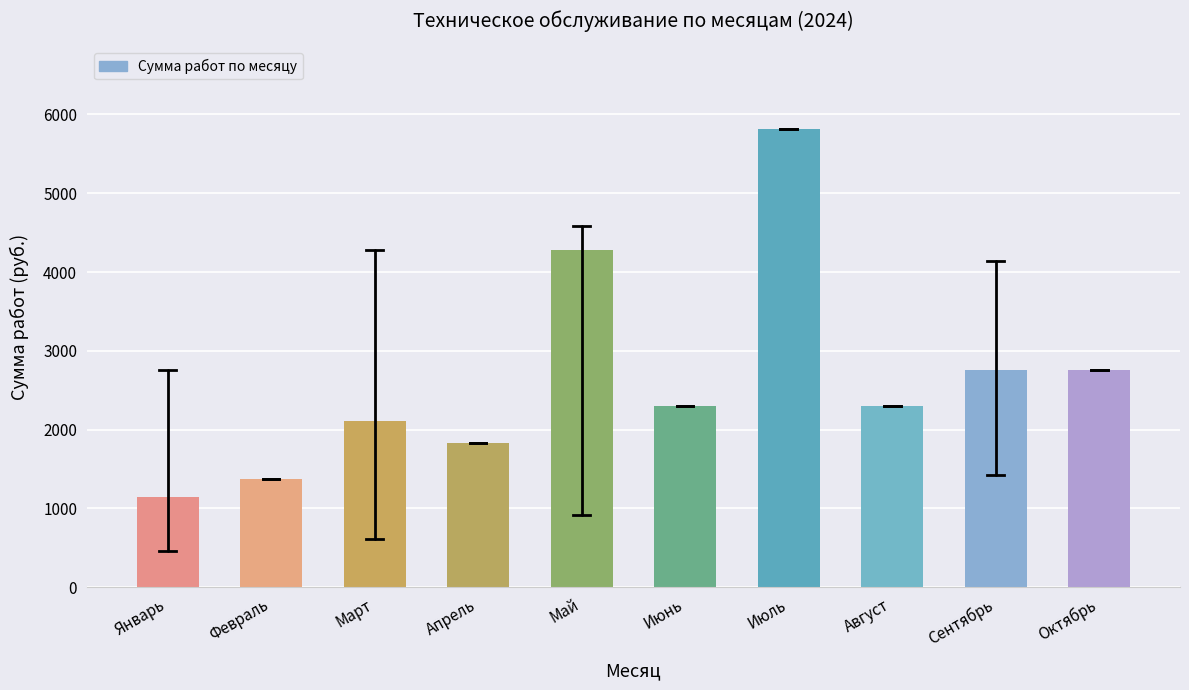

What is the ratio of the value at Сентябрь to the value at Май?

0.6